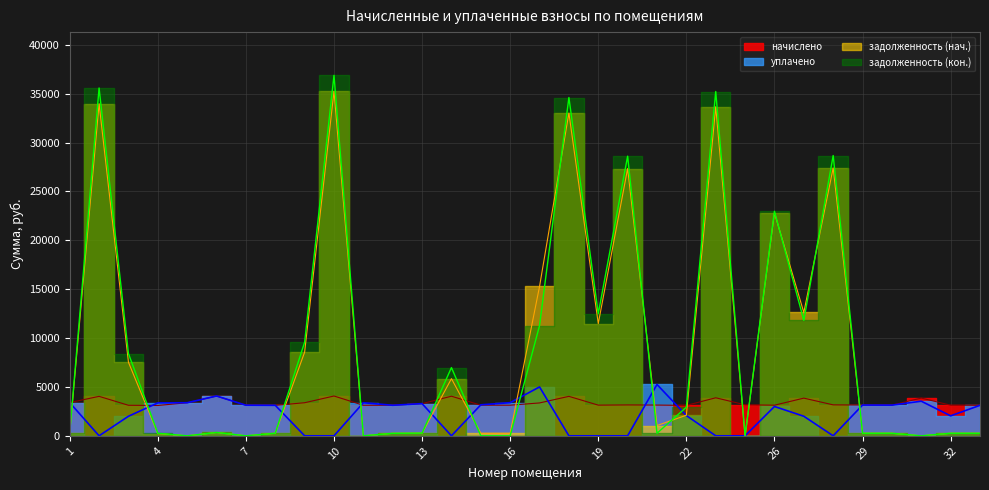

How many interior local peaks does the задолженность (нач.) series have?

10